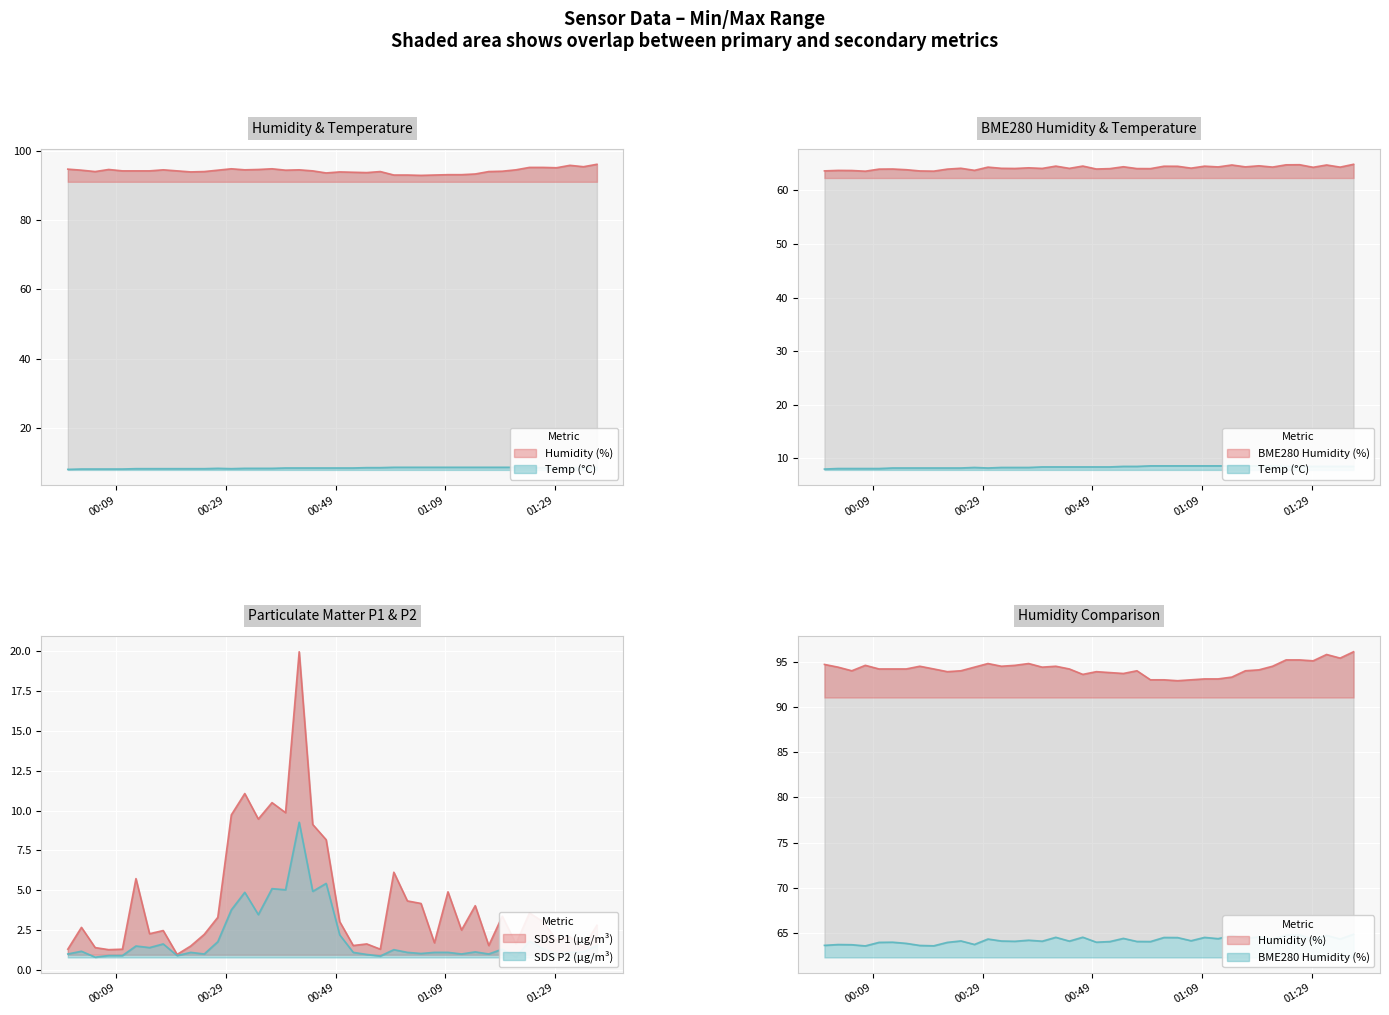

What is the difference between the second highest and second lowest values in the Temp series?

0.5